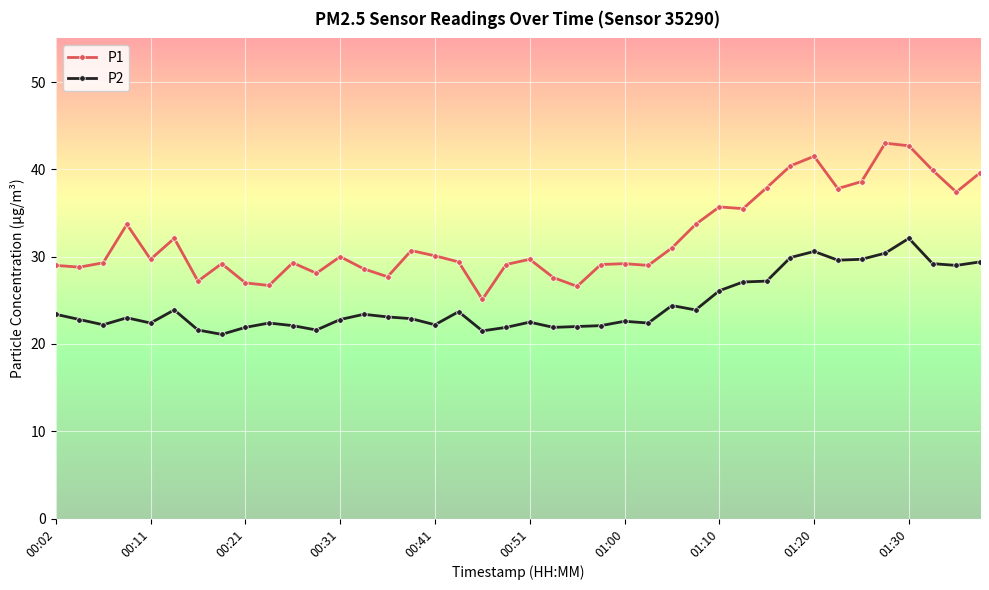

What is the sum of all P2 values?

982.0